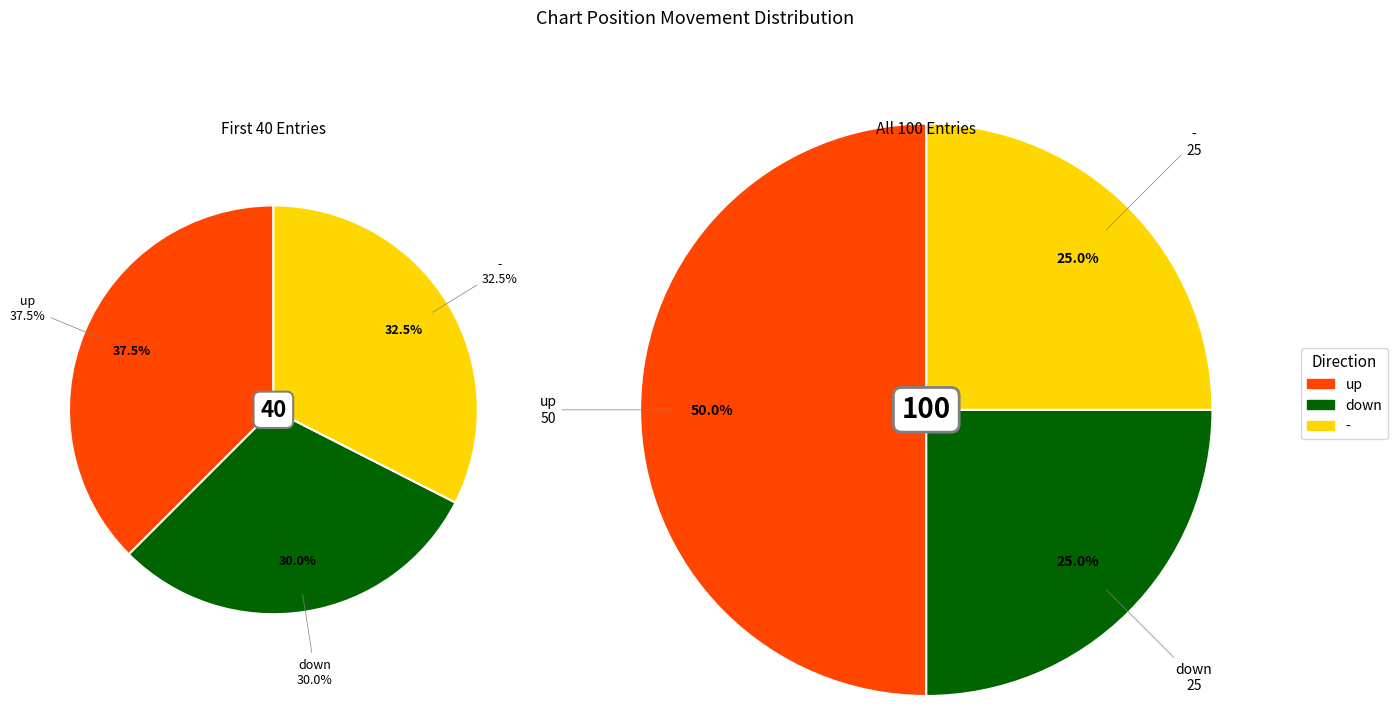

To the nearest percent, what portion does down represent?

30%